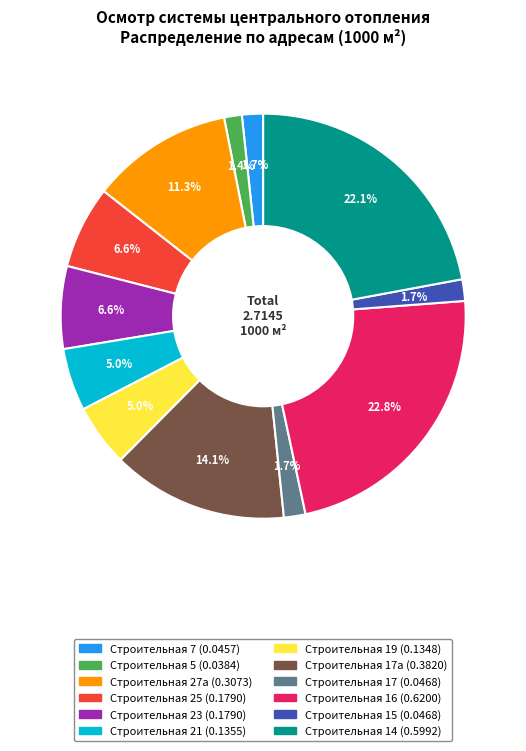

To the nearest percent, what is the average slice percentage?

8%